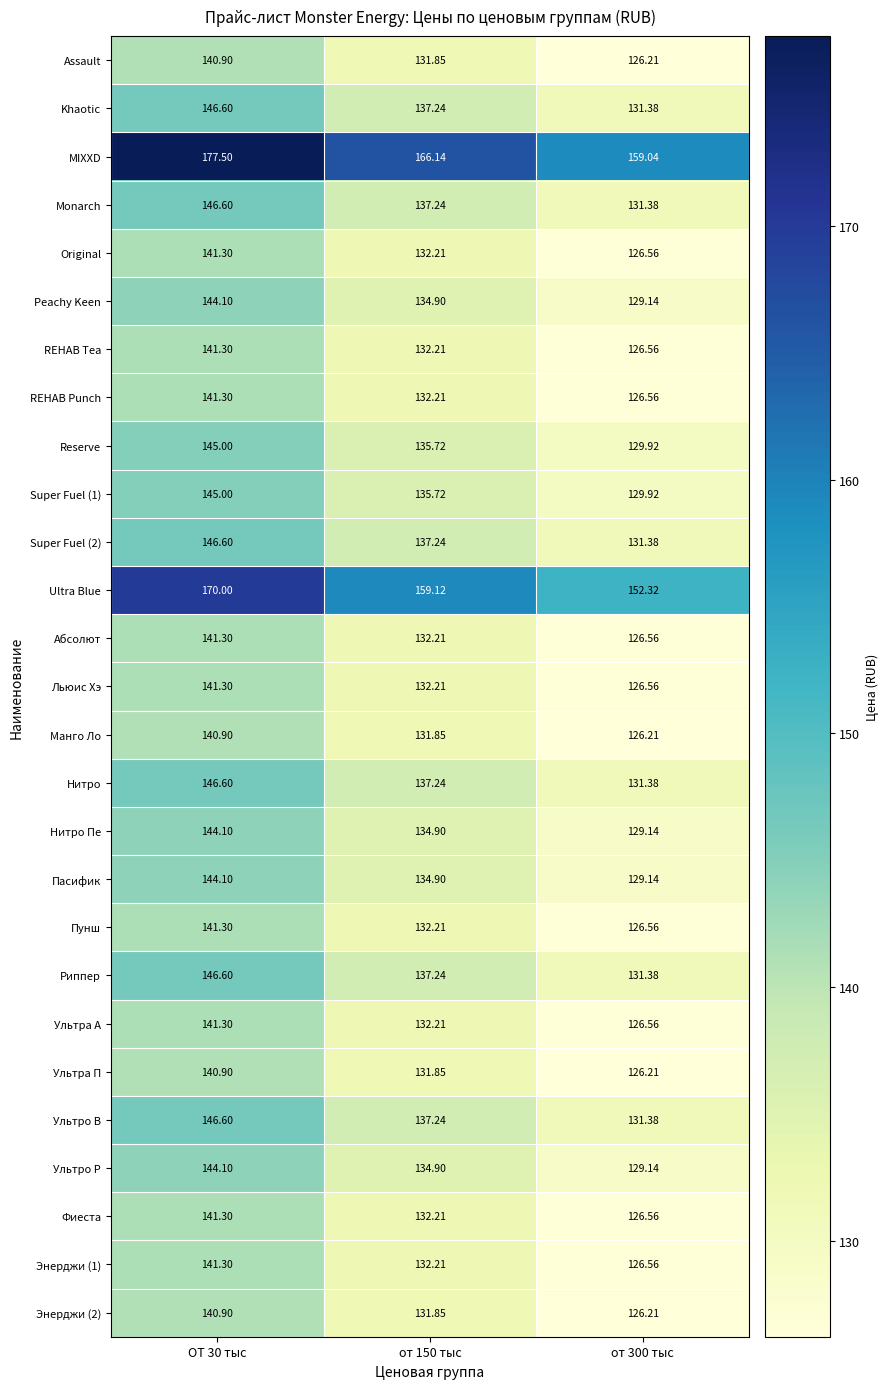

Which series has the largest range (max minus min)?

MIXXD